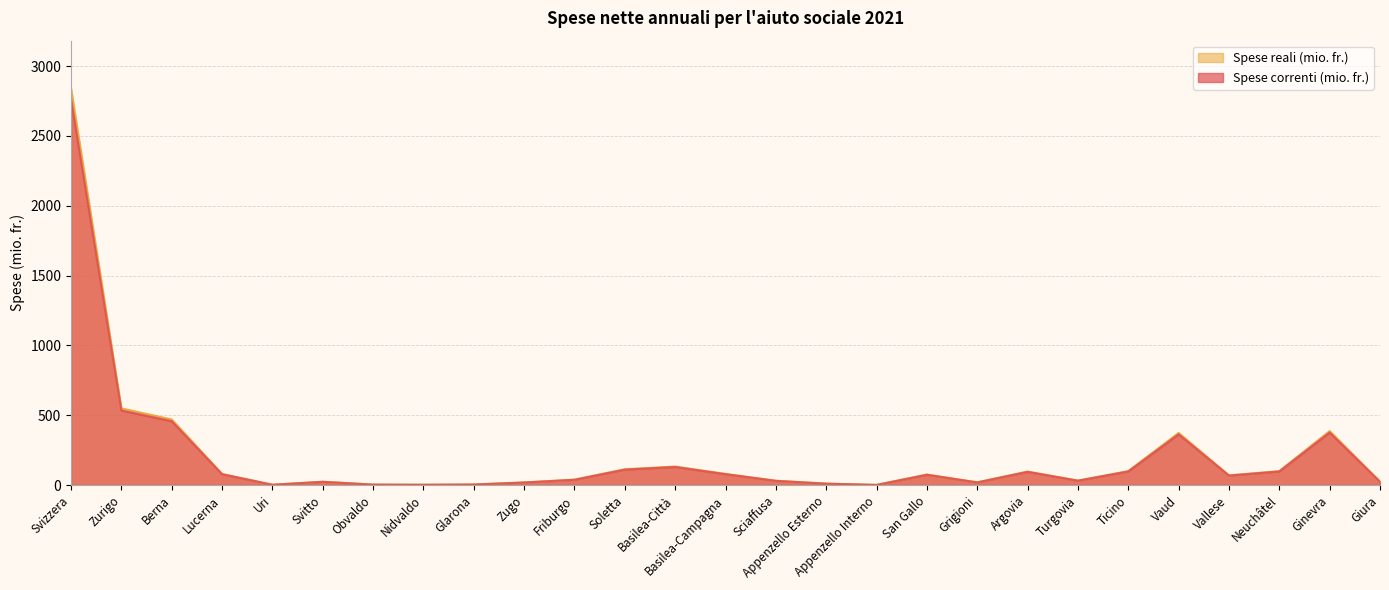

What is the label of the 12th point from the left?

Soletta